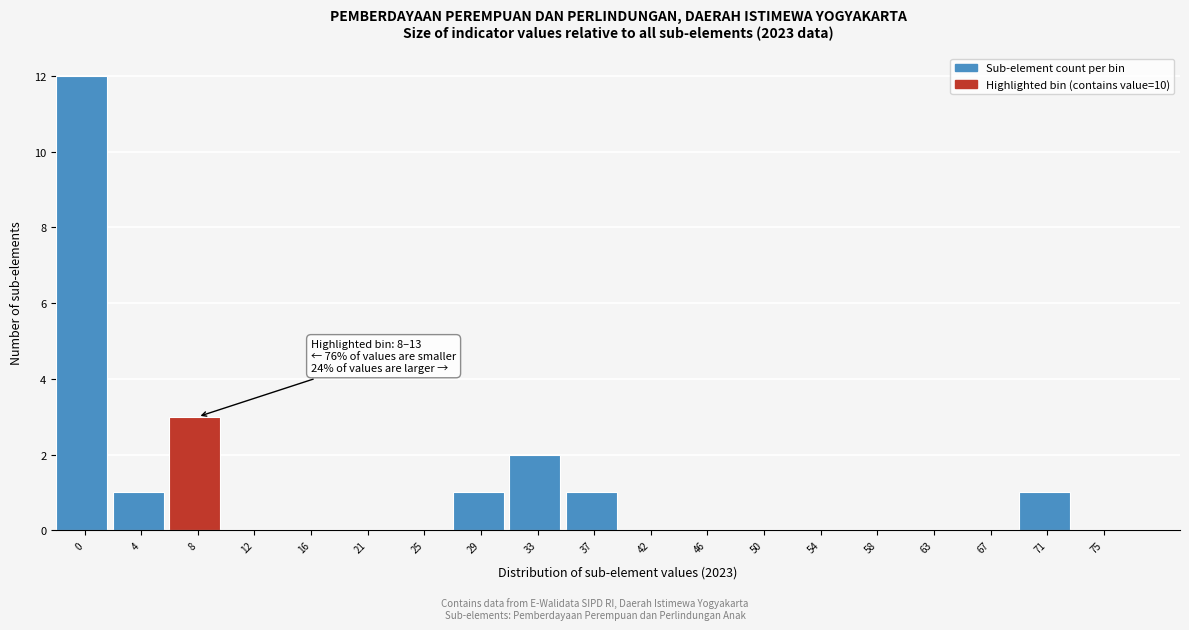

Reading left to right, extract all data points from this chart.

0=12	4=1	8=3	12=0	16=0	21=0	25=0	29=1	33=2	37=1	42=0	46=0	50=0	54=0	58=0	63=0	67=0	71=1	75=0